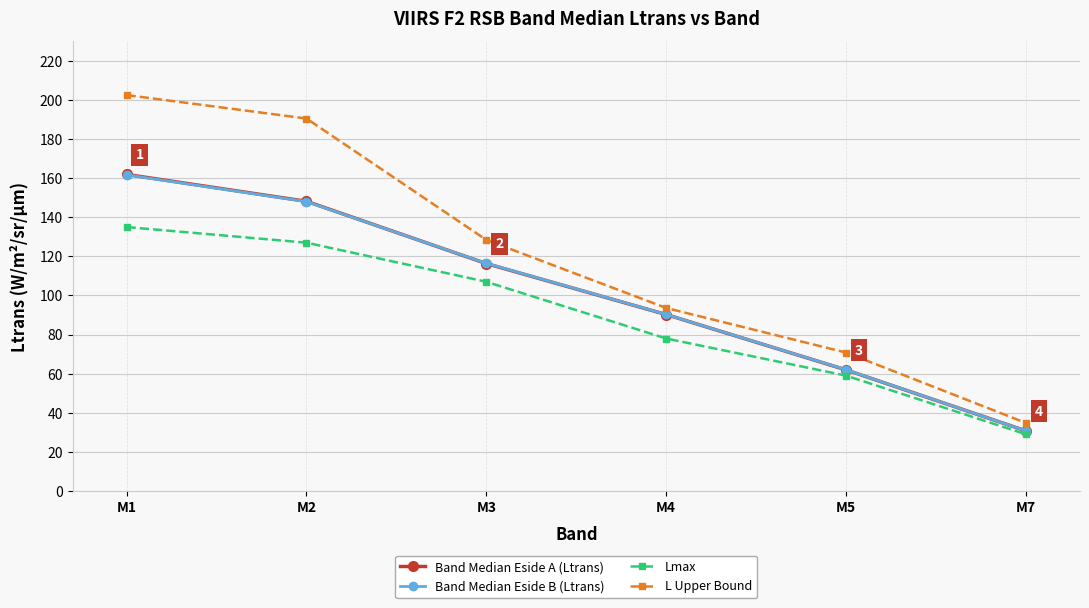

List the labels in order of Band Median Eside A (Ltrans) value, largest first.

M1, M2, M3, M4, M5, M7